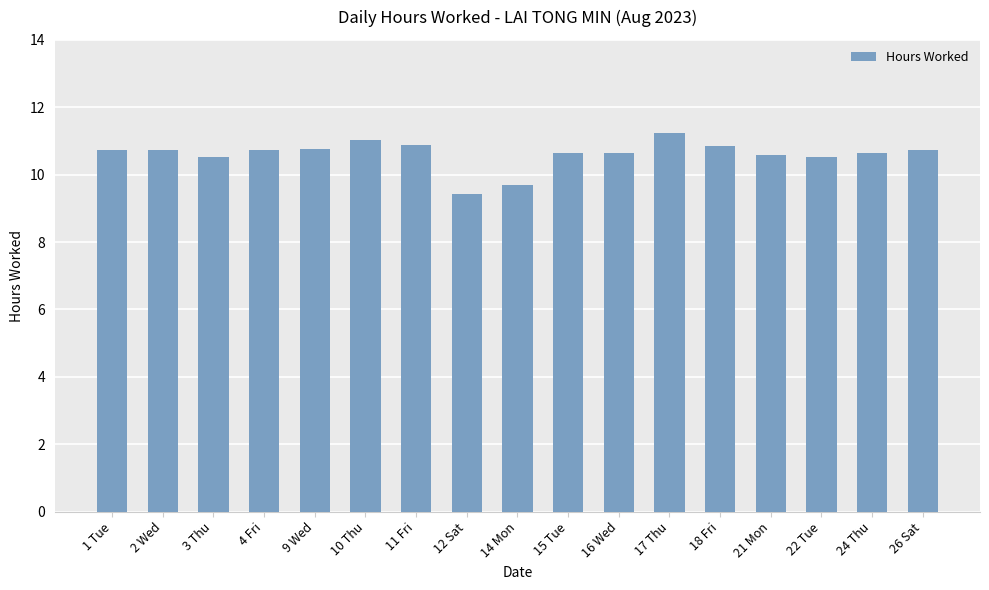

What is the approximate value at 3 Thu?

10.5